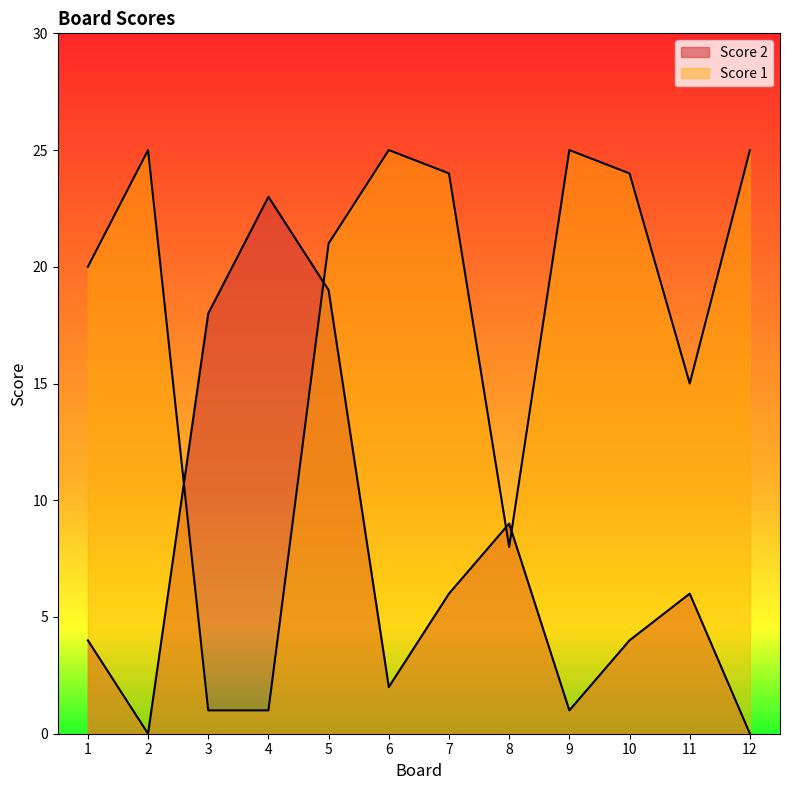

Does the chart have visible grid lines?

No